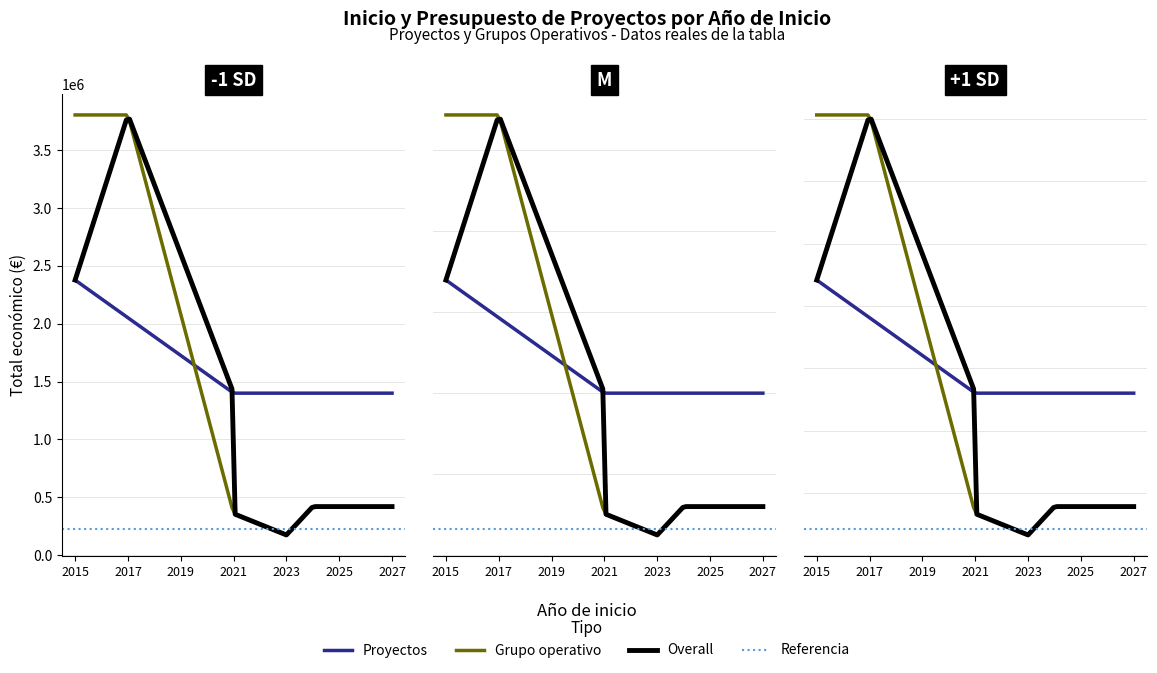

Which has a higher value, 2021 or 2024?

2021